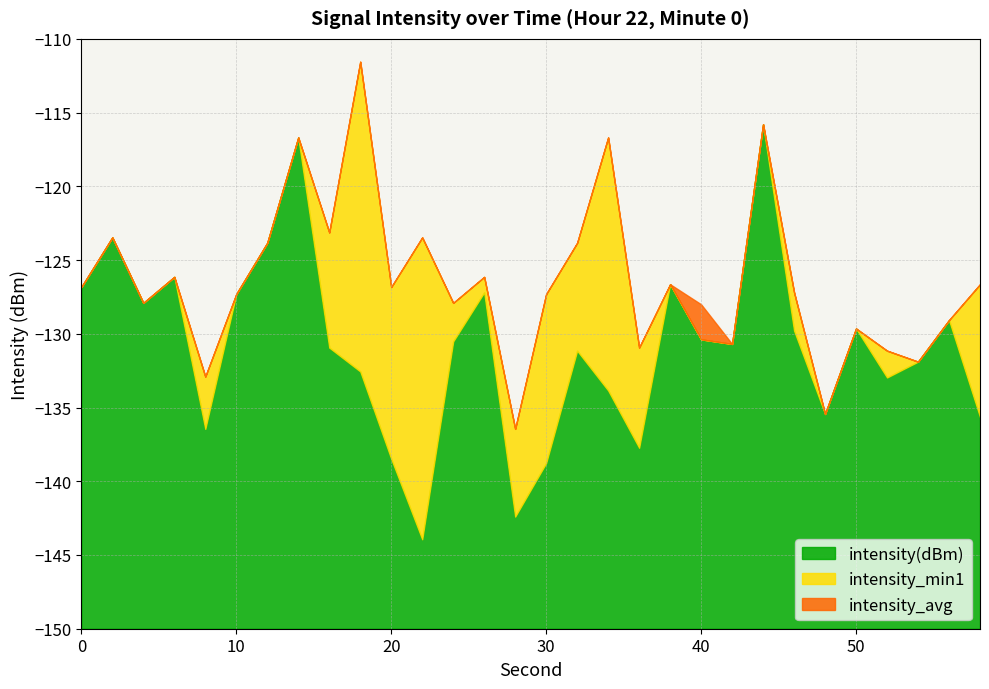

List the labels in order of intensity(dBm) value, smallest first.

22, 28, 30, 20, 36, 8, 58, 48, 34, 52, 18, 54, 32, 16, 42, 24, 40, 46, 50, 56, 4, 10, 26, 0, 38, 6, 12, 2, 14, 44